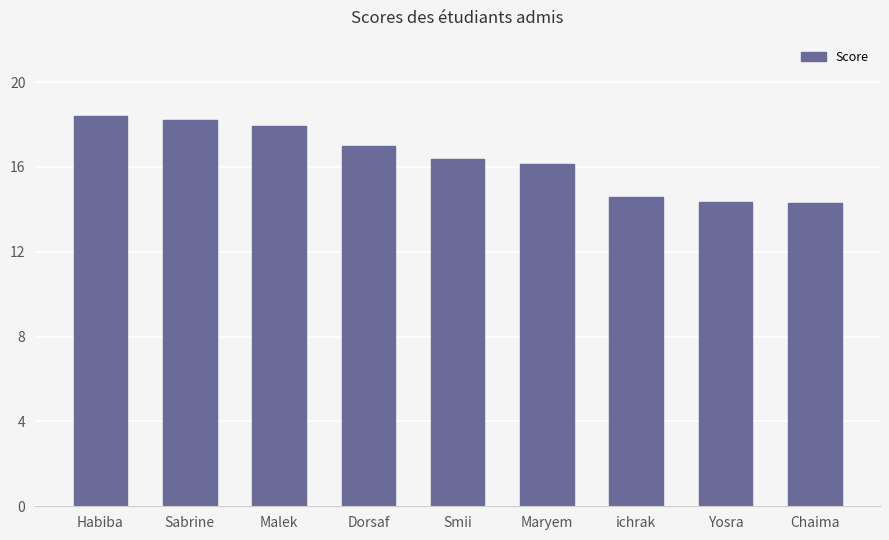

The chart shows a value of 3.9 at Yosra. True or false?

False